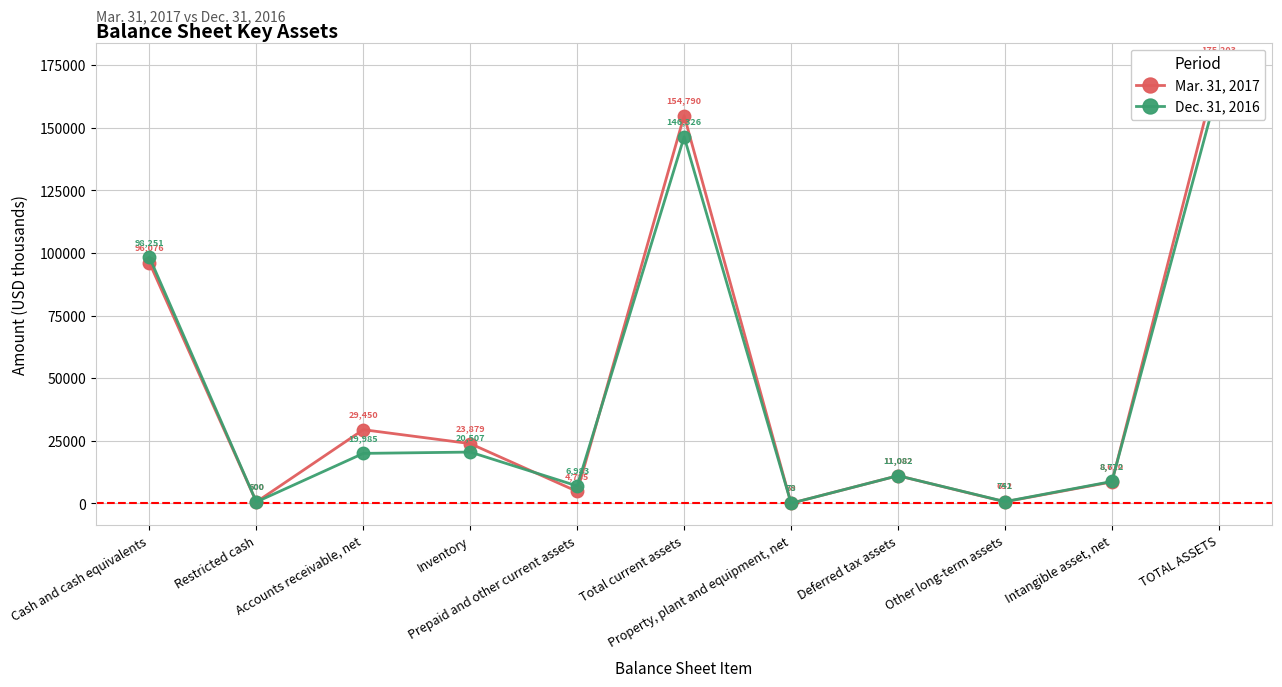

Is it true that Mar. 31, 2017 equals 600 at Restricted cash?

True